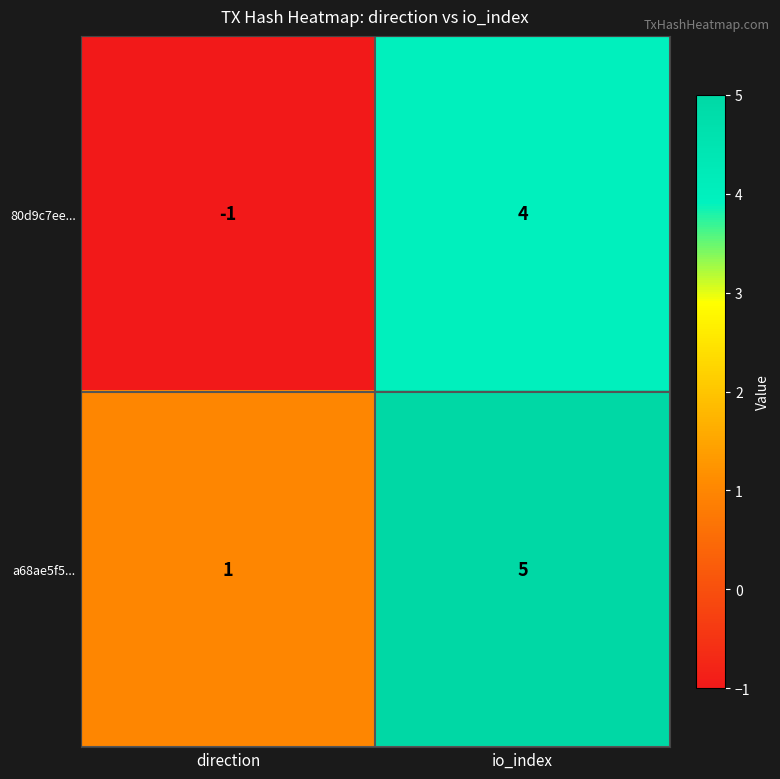

How many series are shown in this chart?

2